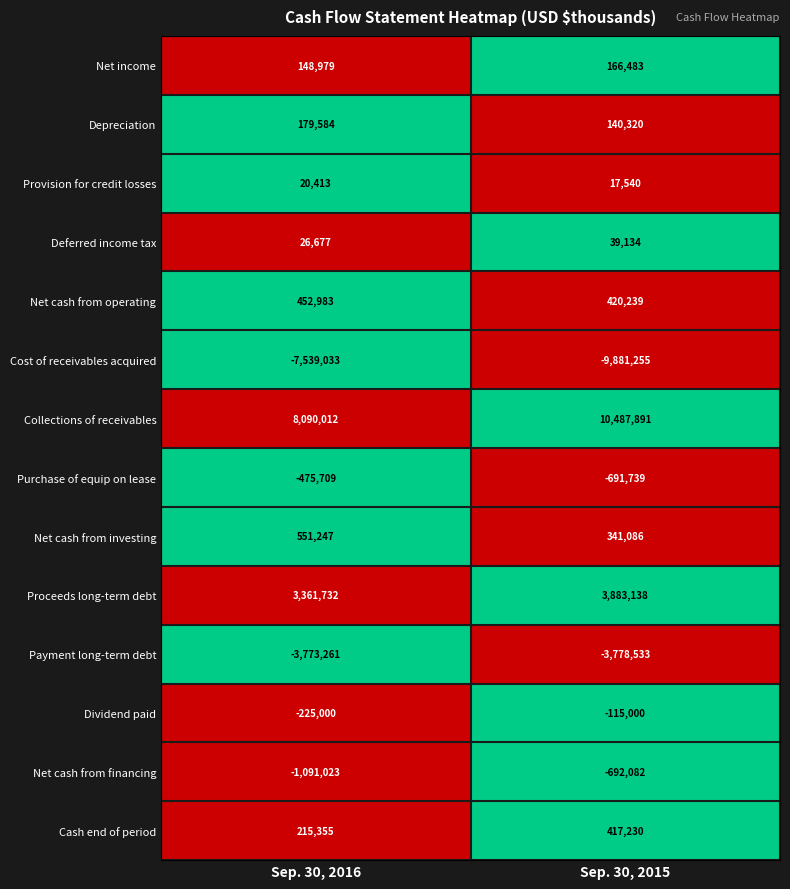

At which category is the sum across all series the highest?

Sep. 30, 2015